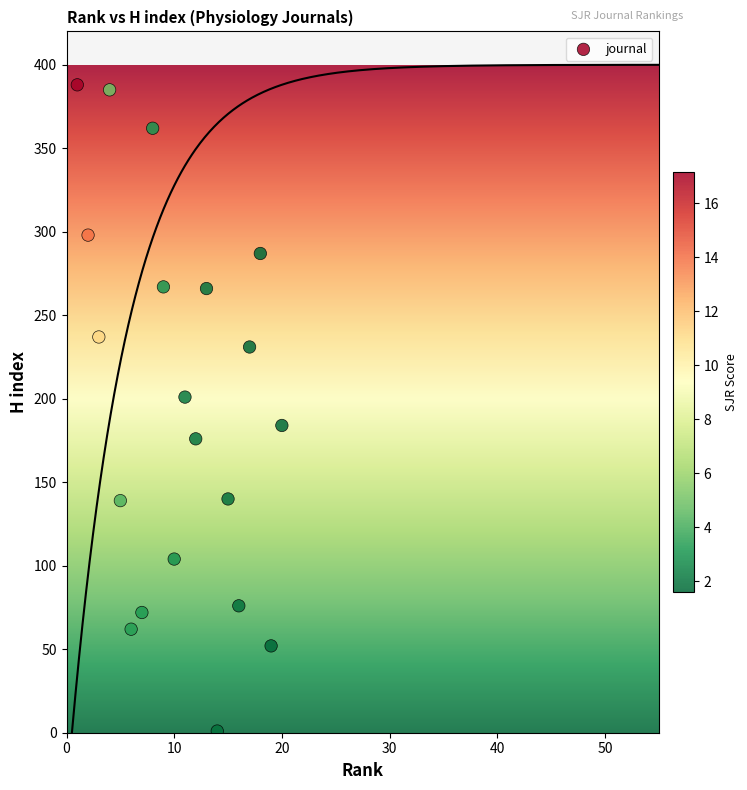

What is the range of Y values (max minus min)?

387